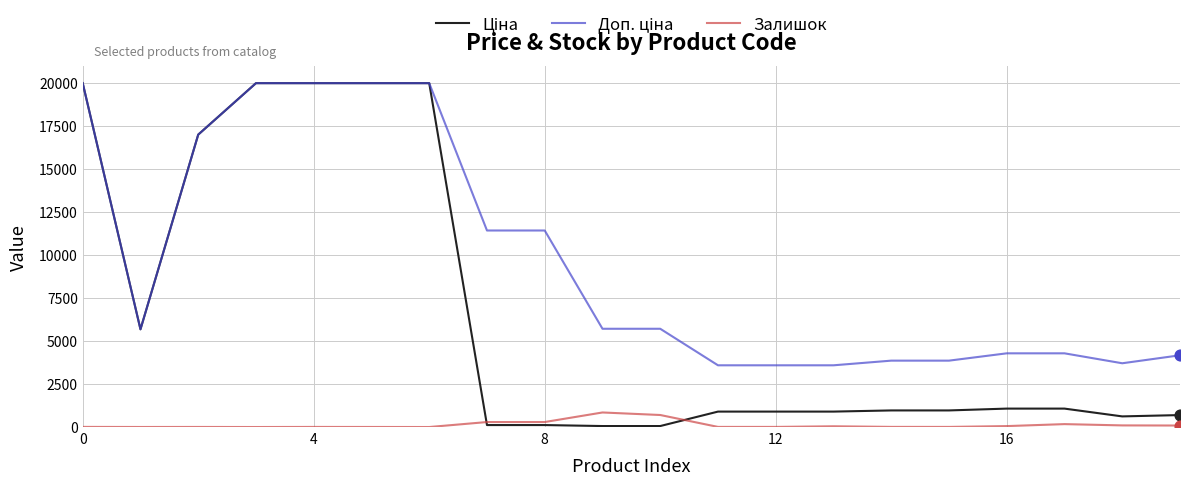

What is the highest value of the Залишок series?

845.0